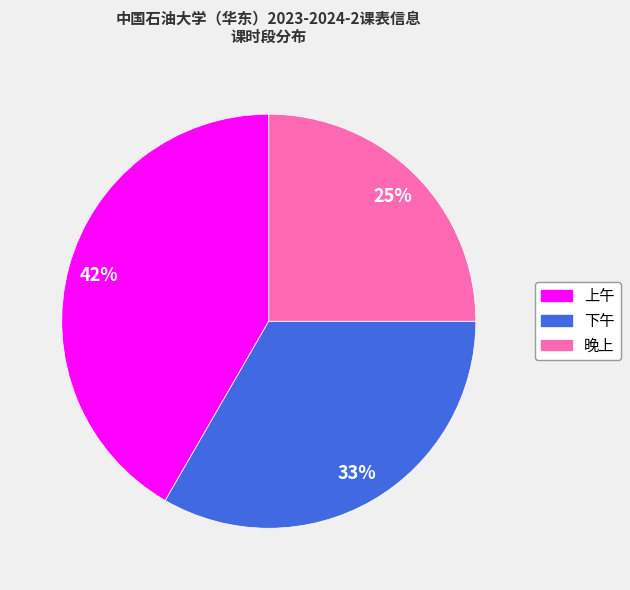

Does any single category account for the majority?

No